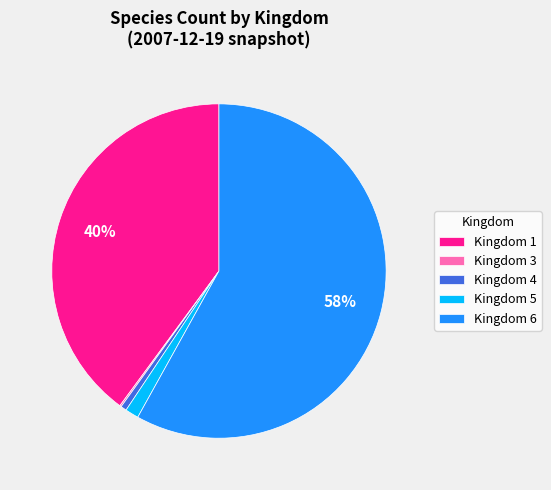

True or false: Kingdom 5 accounts for 9% of the total.

False